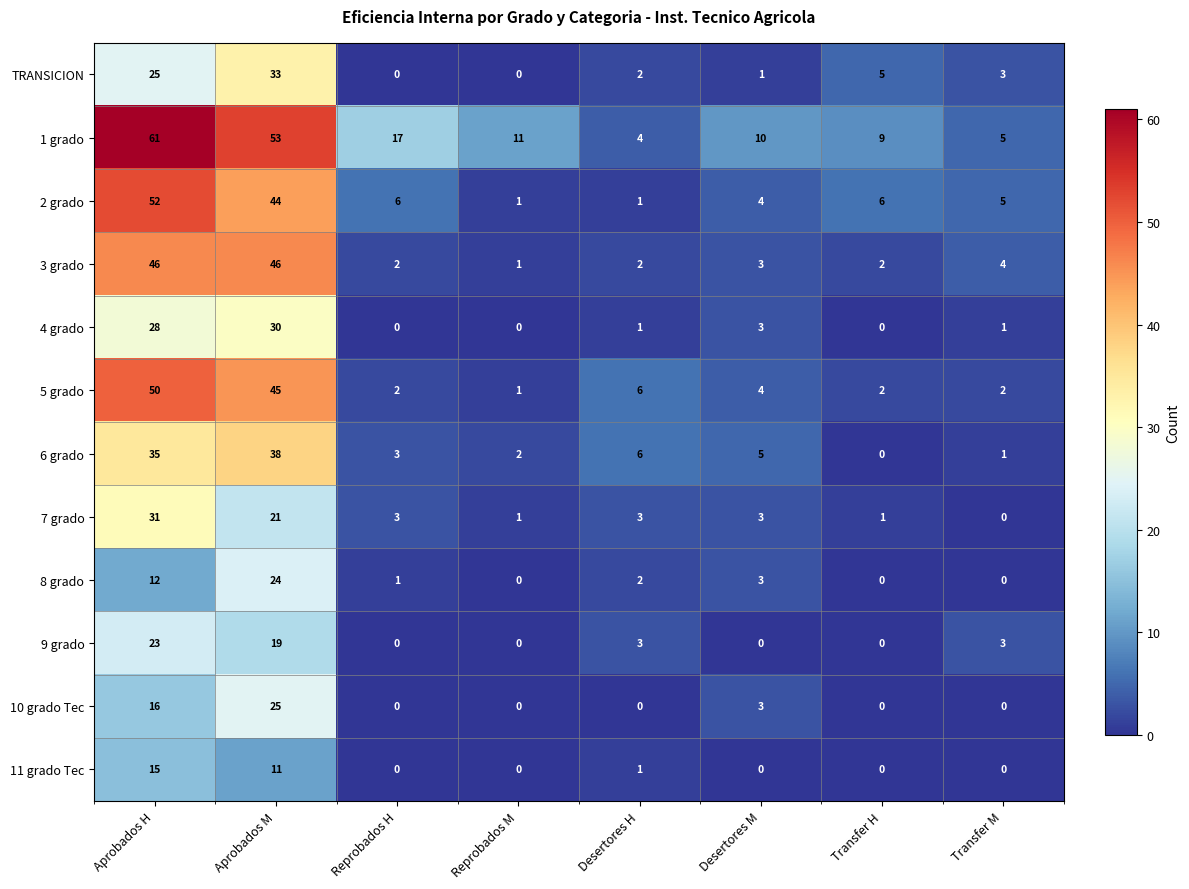

What is the greatest value displayed?

61